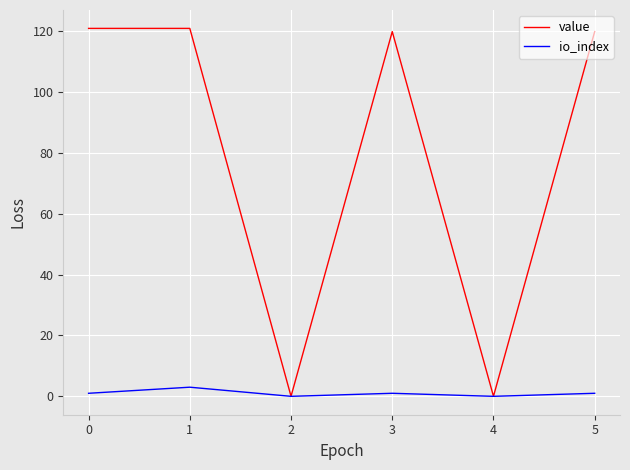

What are all the series names shown in the legend?

value, io_index